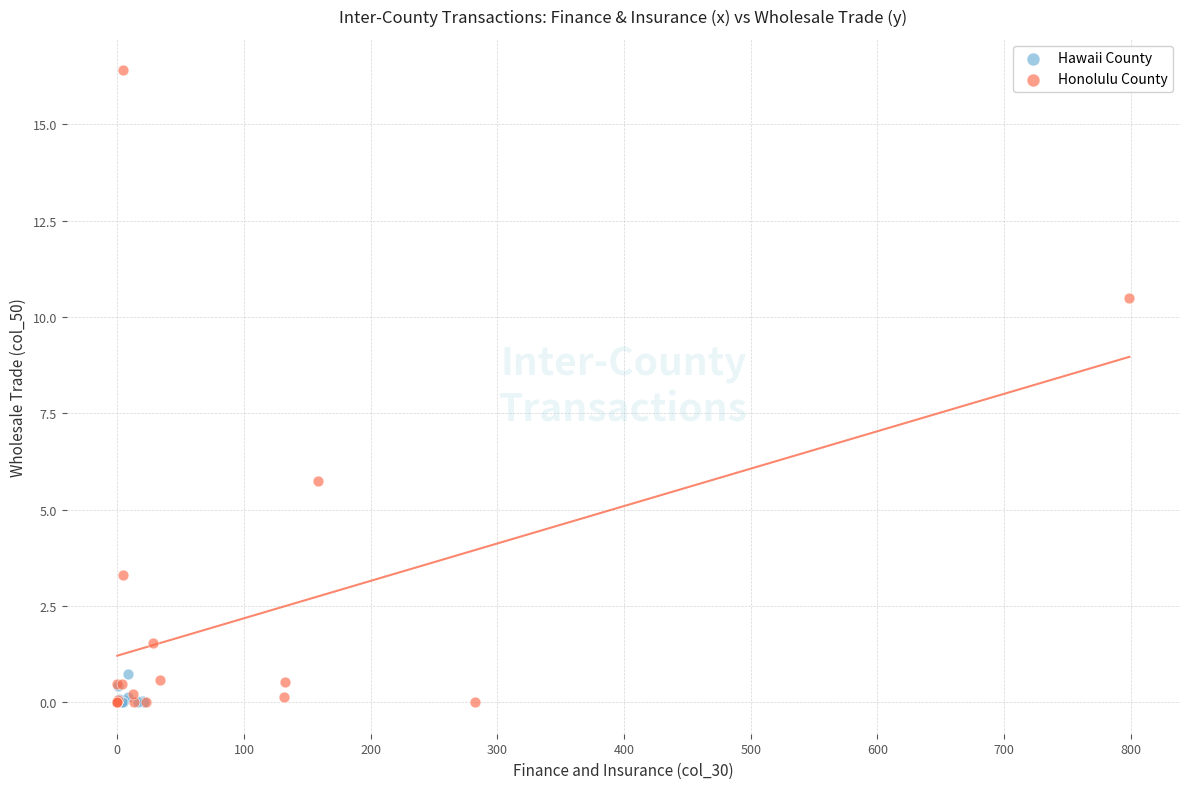

Which series has the widest spread of Y values?

Honolulu County